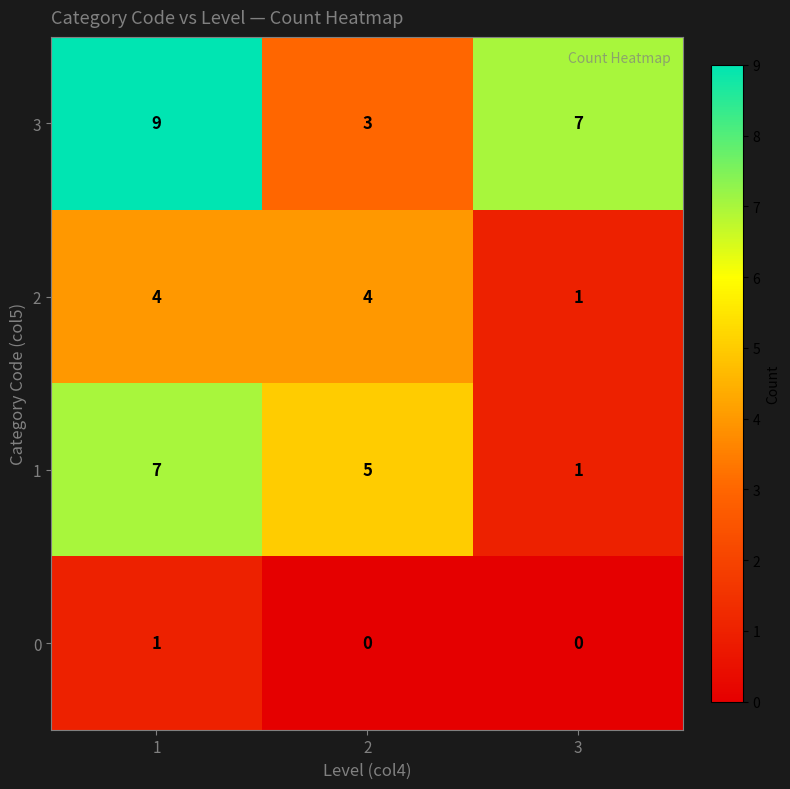

Between 1 and 2, which series saw the biggest shift?

3